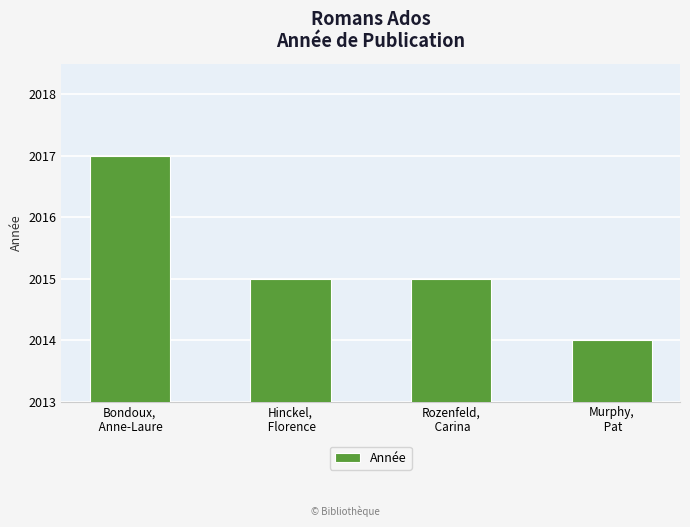

What position from the right is Murphy,
 Pat?

1